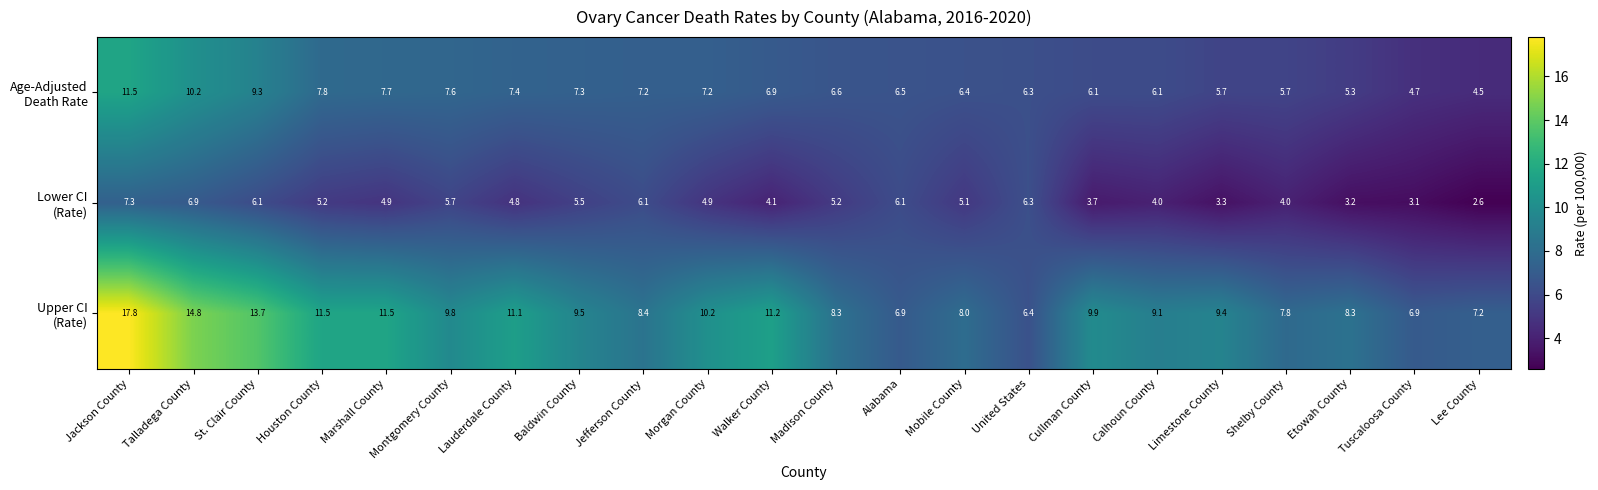

At which category does the chart reach its minimum across all series?

Lee County